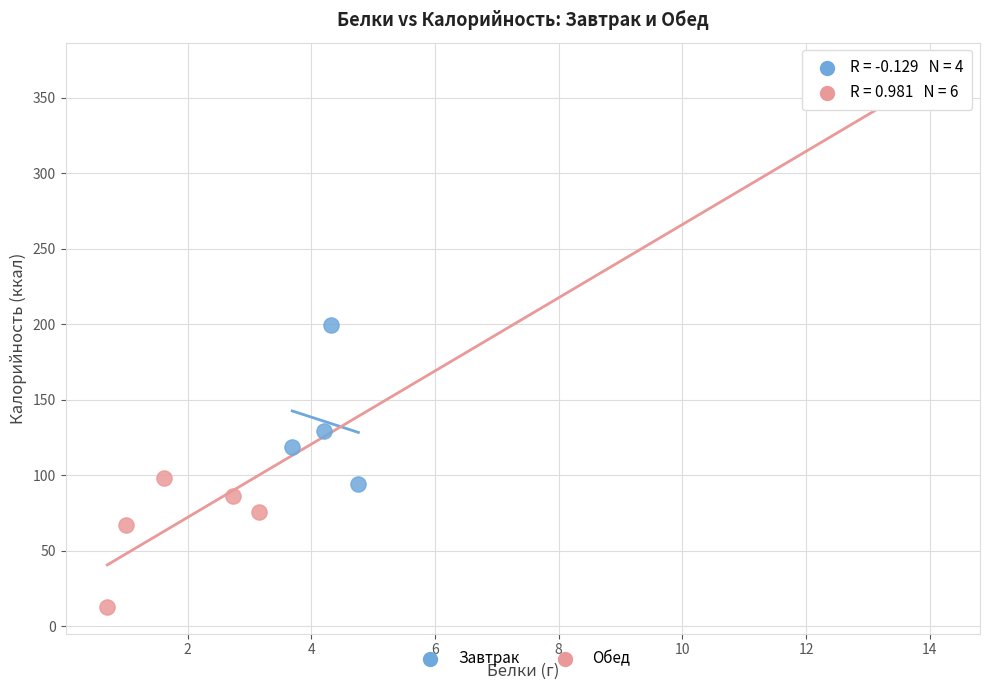

Which series has the largest Y range (max minus min)?

Обед